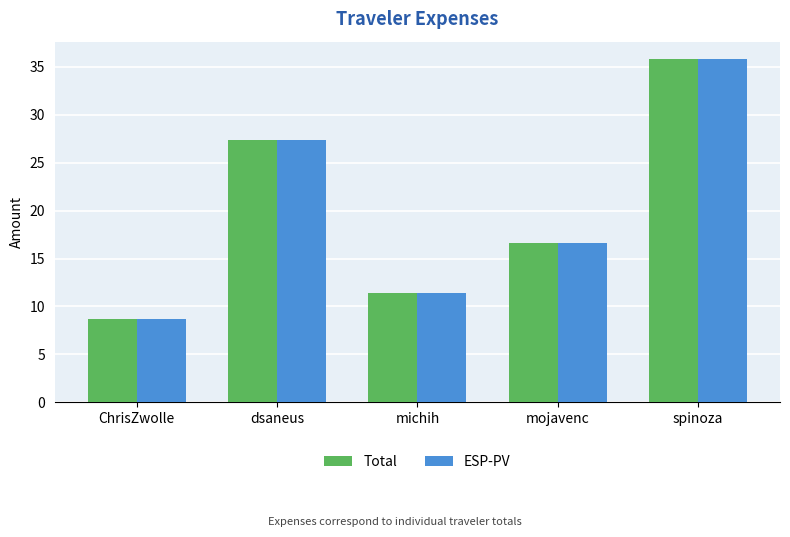

What is the approximate value of Total at mojavenc?

16.6